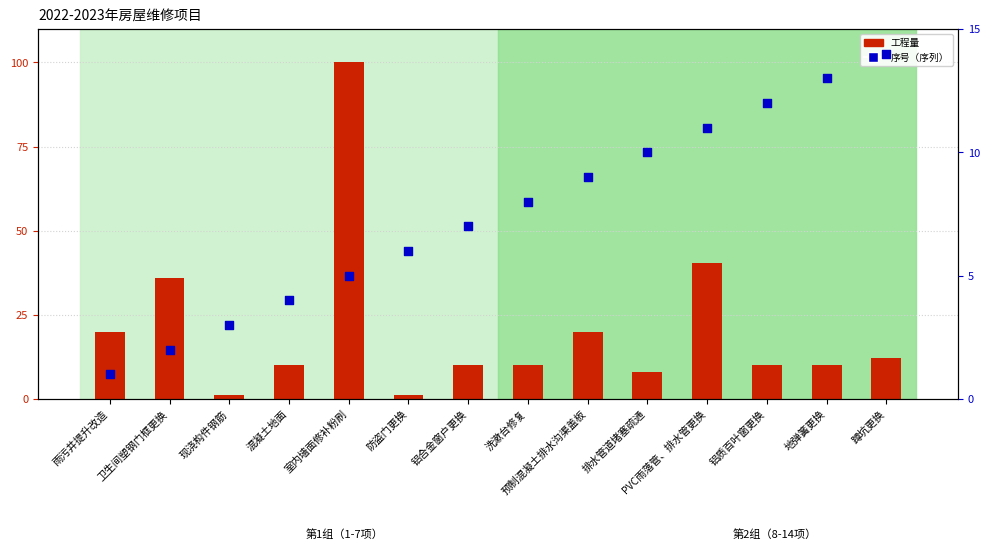

Which series has the largest total across all categories?

工程量